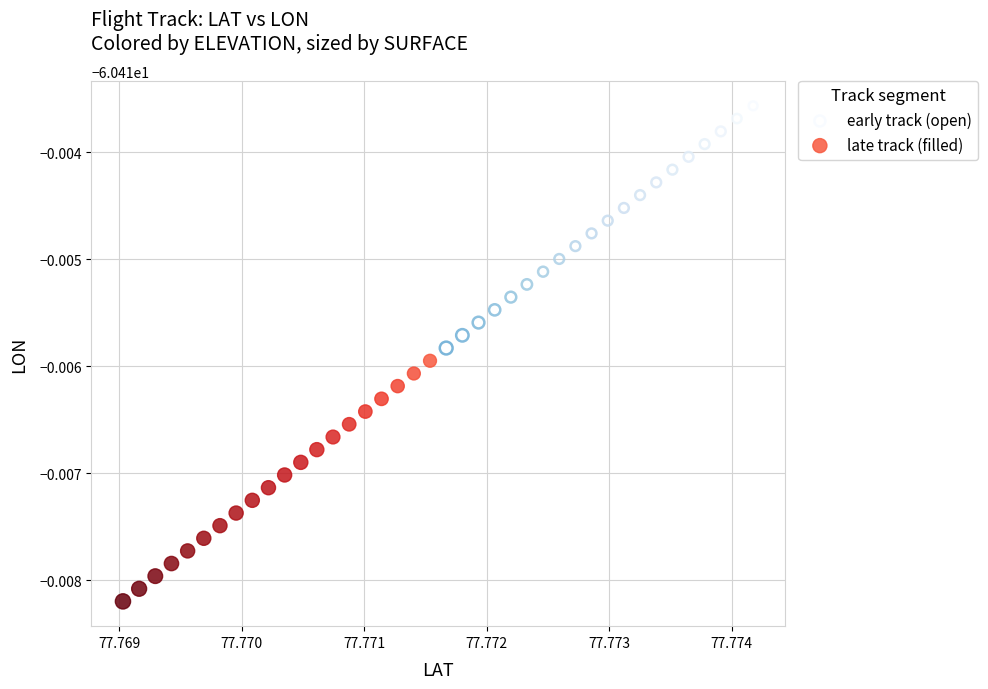

Which series reaches the maximum Y coordinate?

early track (open)